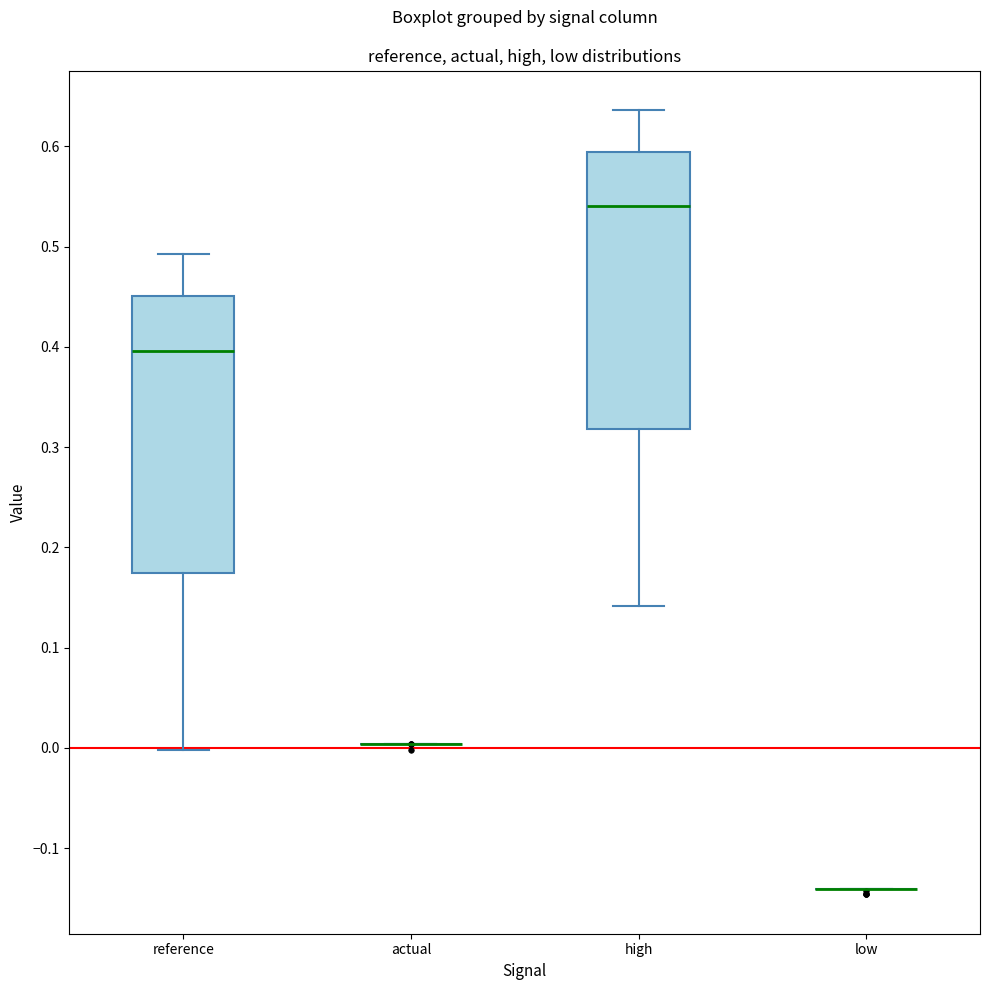

Where does the lower whisker of the box for reference end on the y-axis? The values are not printed on the chart, so give them approximately, as read against the axis.

0.00